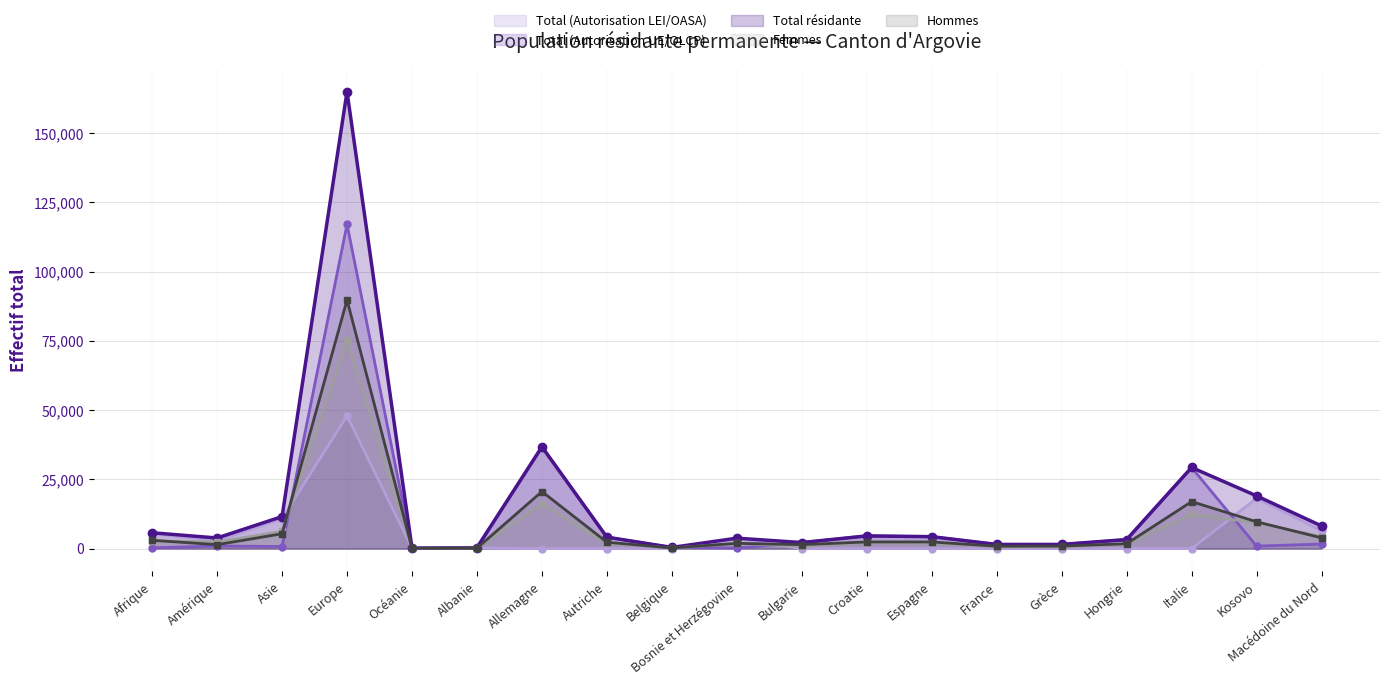

What is the sum of the Total (Autorisation LEI/OASA) values at Espagne and Albanie?

174